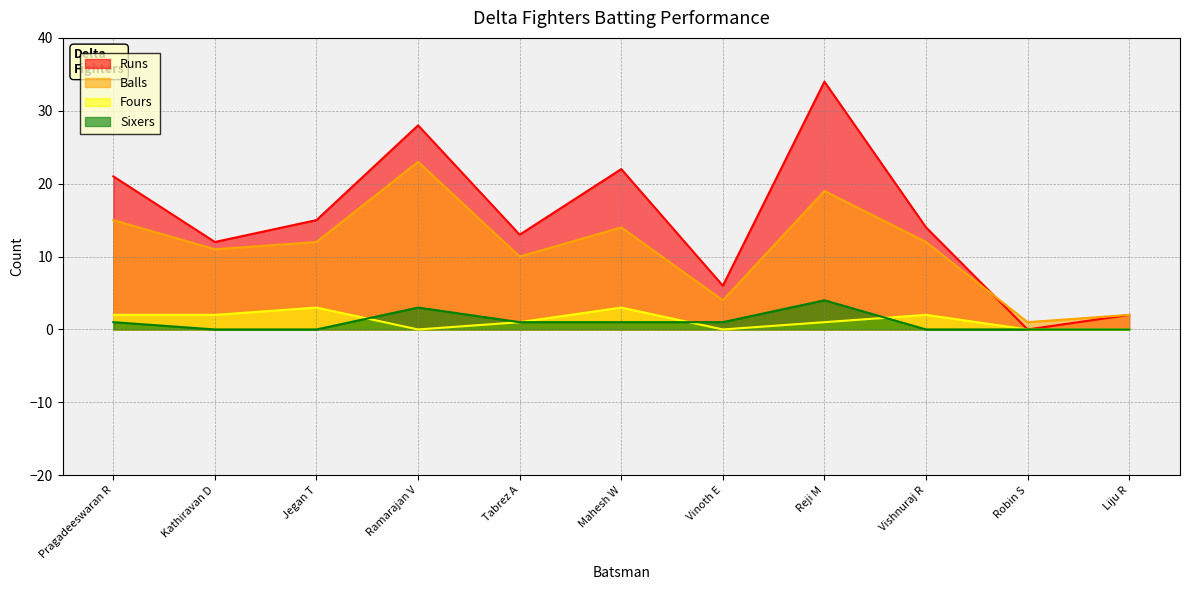

Between Jegan T and Vinoth E, which is larger?

Jegan T